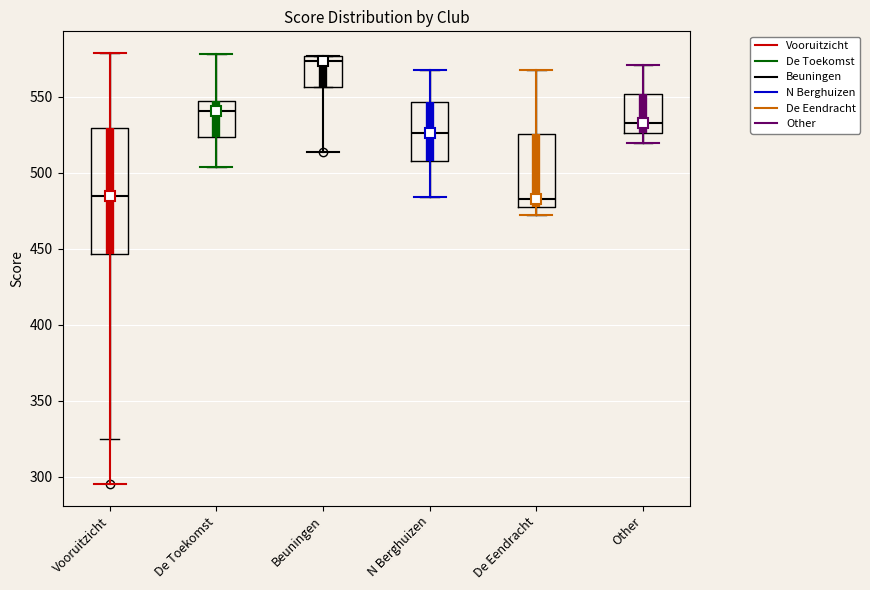

Reading left to right, transcribe this box plot: for each box, give where its median line is, the range the box spans, and where its two whiskers end, as read against the y-axis. The values are not printed on the chart, so give them approximately, as read against the axis.

Vooruitzicht: median 485, box 445 to 530, whiskers 325 to 580
De Toekomst: median 540, box 525 to 545, whiskers 505 to 580
Beuningen: median 575 (just below the box's upper edge), box 555 to 575, whiskers 555 to 575
N Berghuizen: median 525, box 505 to 545, whiskers 485 to 565
De Eendracht: median 485, box 475 to 525, whiskers 470 to 570
Other: median 535, box 525 to 550, whiskers 520 to 570